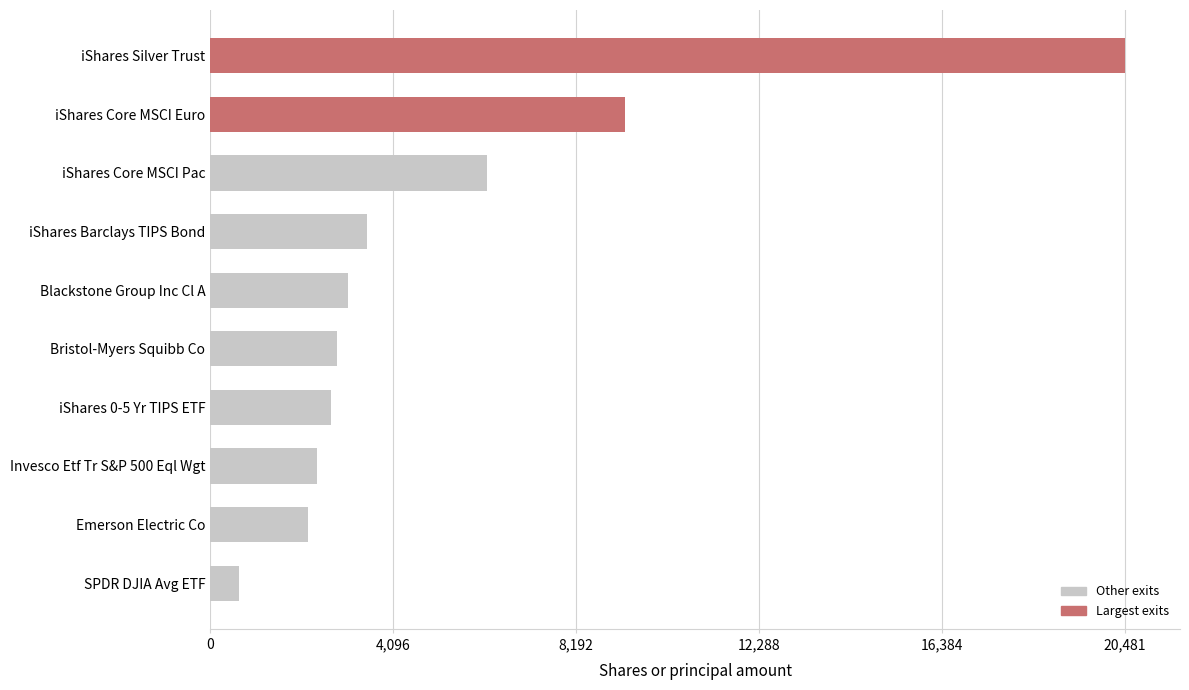

The chart shows a value of 3518 at iShares Barclays TIPS Bond. True or false?

True